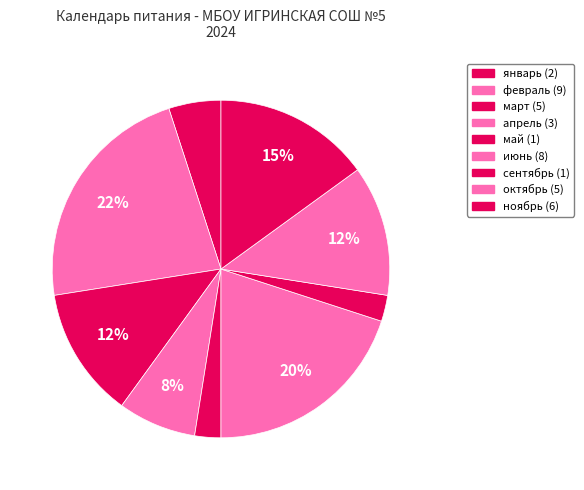

How many segments does this pie chart have?

9